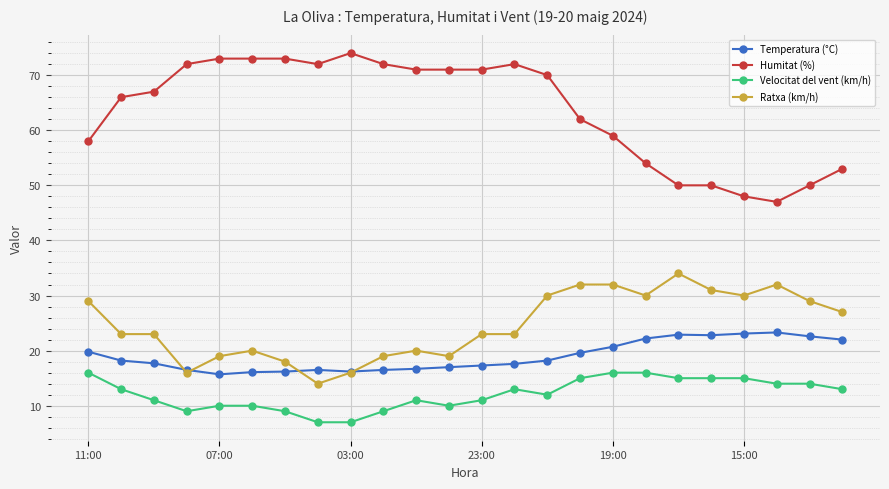

Which series has the widest spread of values?

Humitat (%)